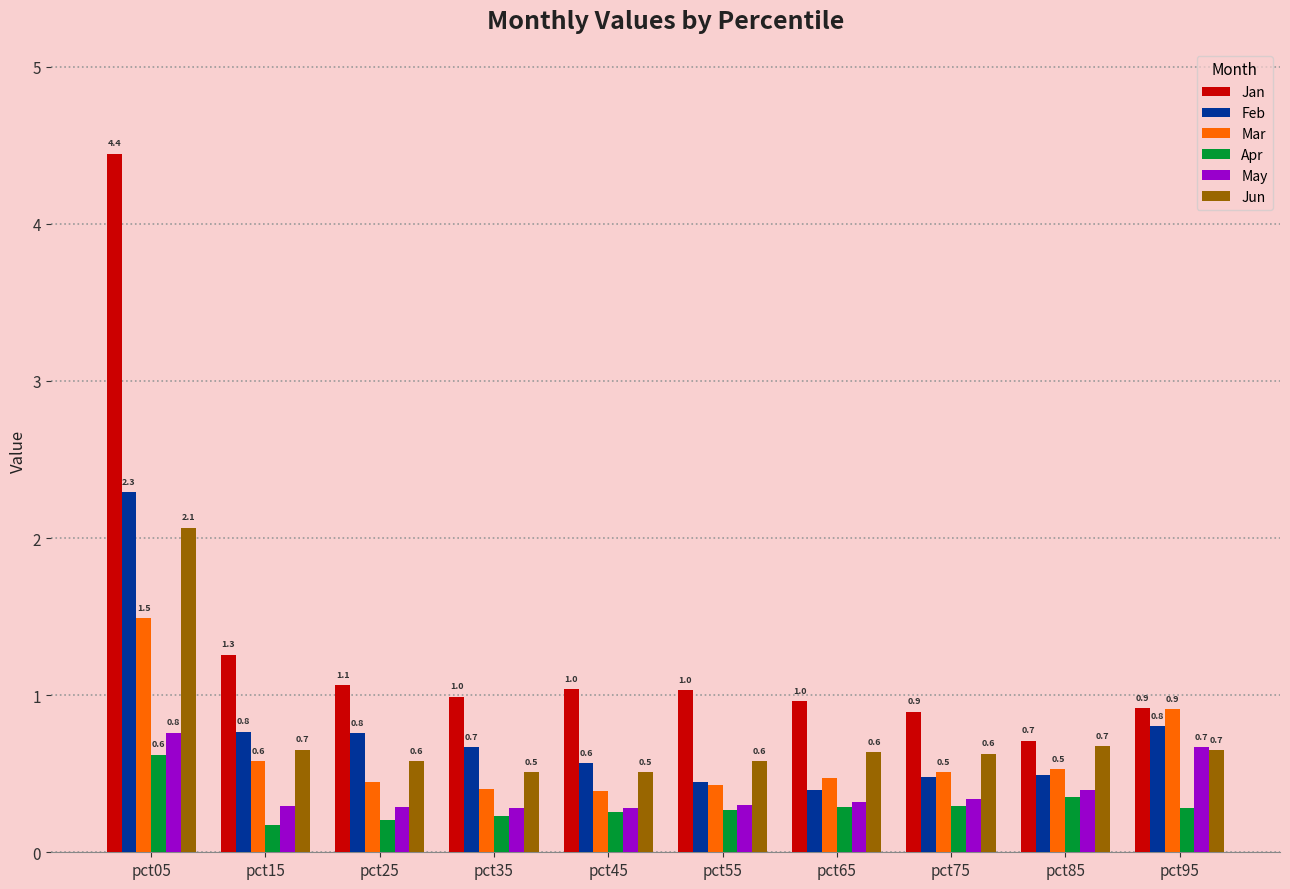

Where does the Jan series first go above 1?

pct05